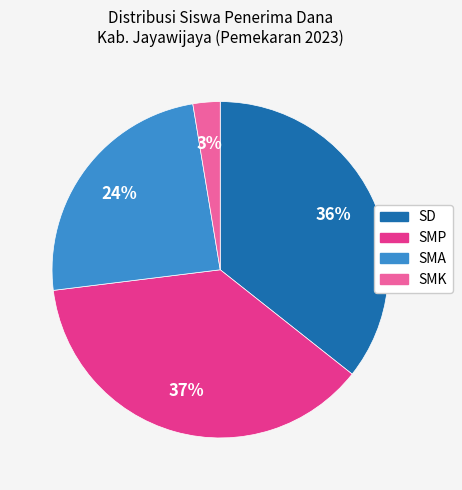

Is there any slice that represents more than half of the pie?

No